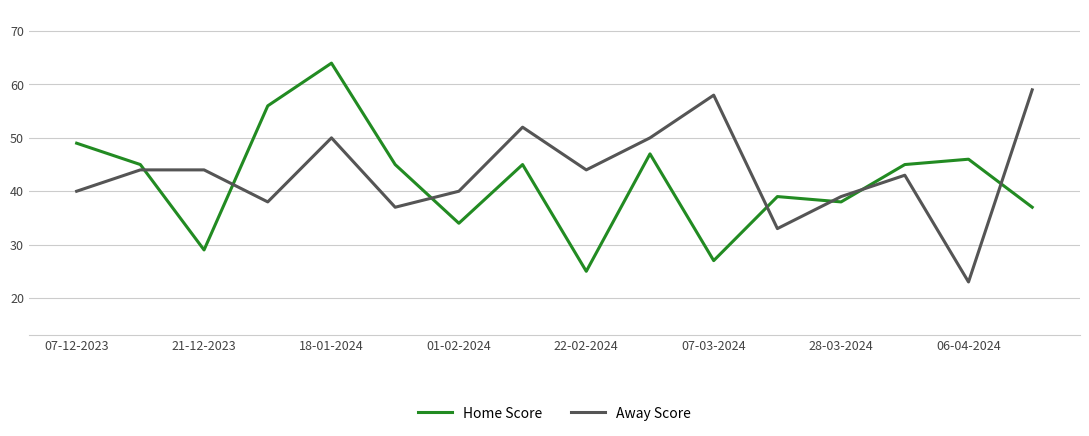

Reading left to right, what are all the values shown in this chart?

Home Score: 49	45	29	56	64	45	34	45	25	47	27	39	38	45	46	37
Away Score: 40	44	44	38	50	37	40	52	44	50	58	33	39	43	23	59